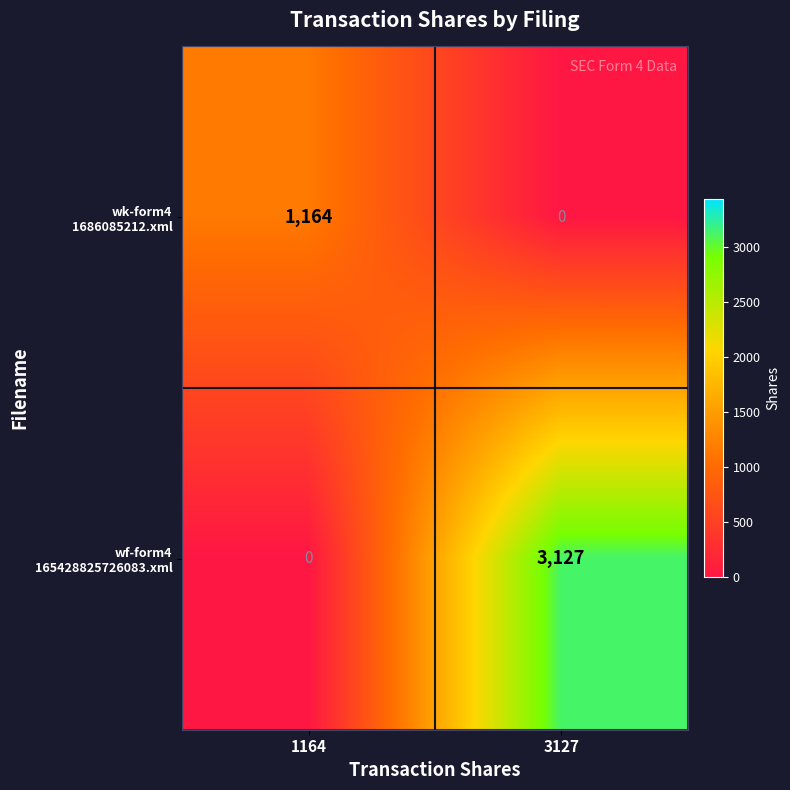

What is the total value across all series at 1164?

1164